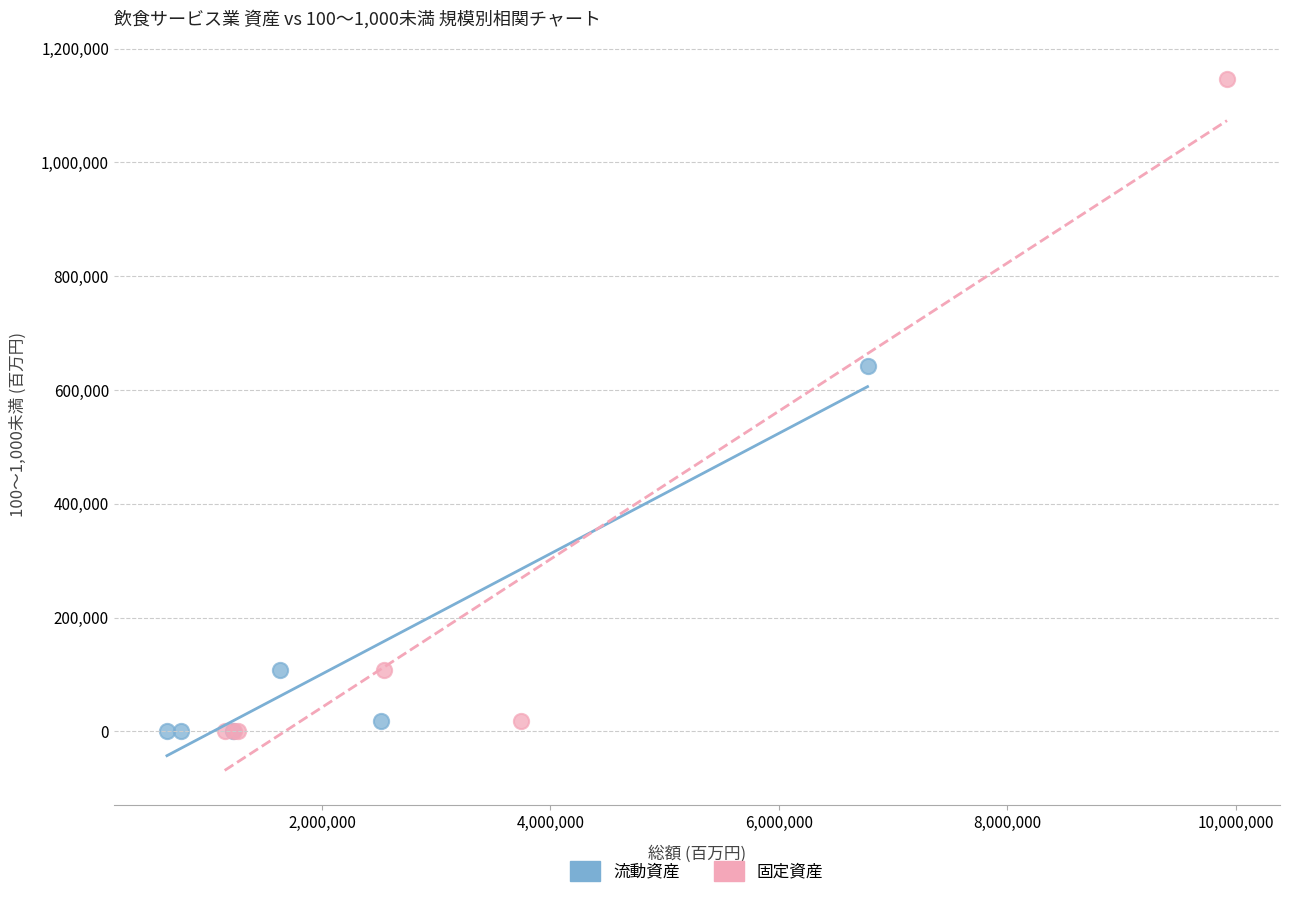

Which series reaches the maximum Y coordinate?

固定資産